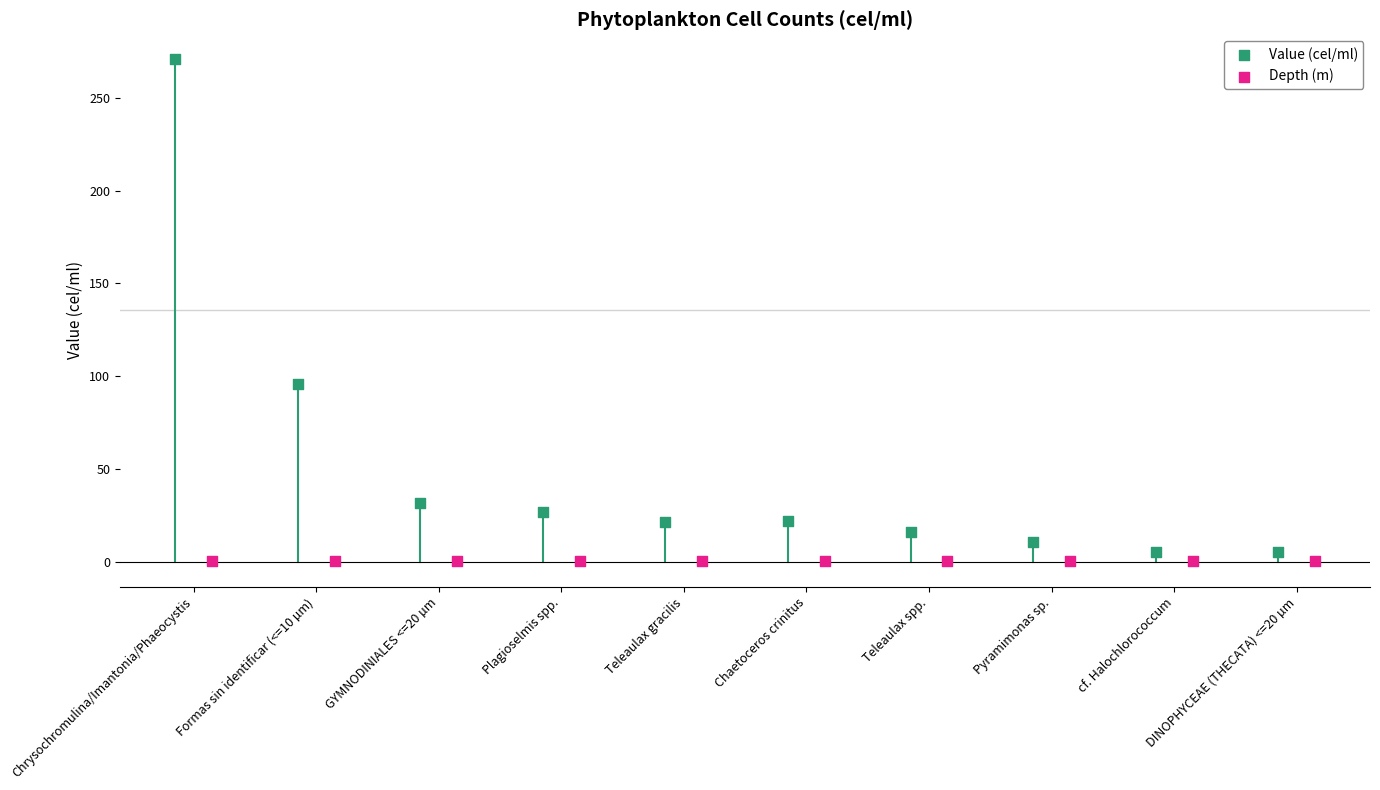

Which series contains the highest Y value?

Value (cel/ml)